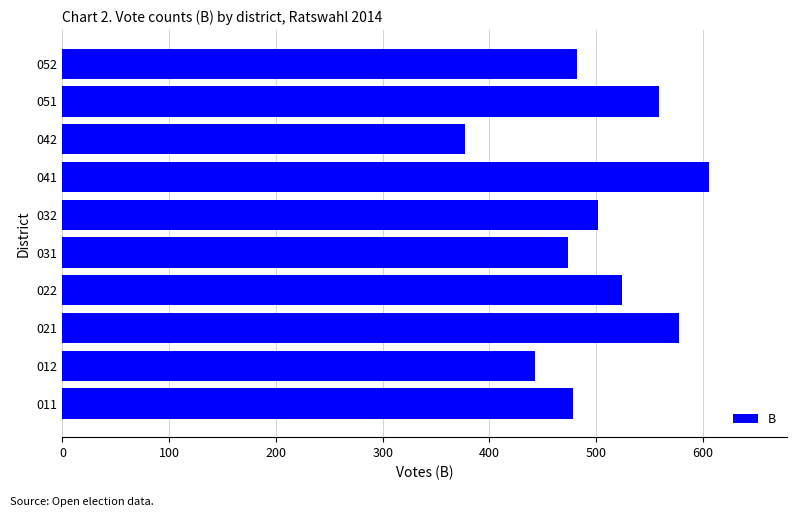

Between 052 and 042, which is larger?

052